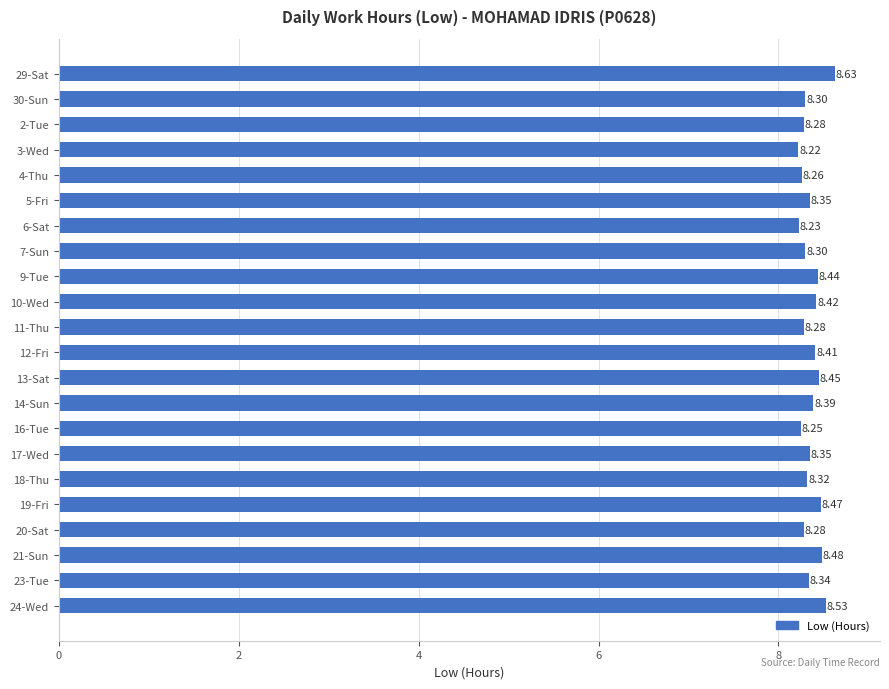

How many categories are shown in the chart?

22